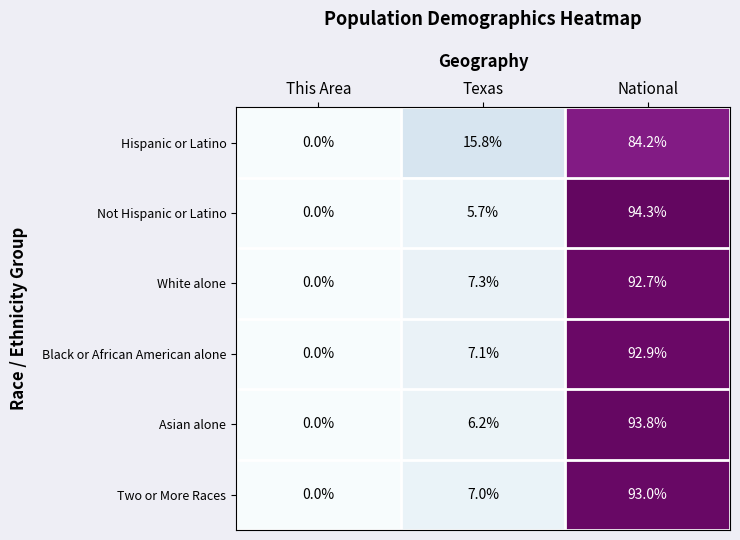

Reading left to right, what are all the values shown in this chart?

Hispanic or Latino: This Area=0.0	Texas=15.8	National=84.2
Not Hispanic or Latino: This Area=0.0	Texas=5.7	National=94.3
White alone: This Area=0.0	Texas=7.3	National=92.7
Black or African American alone: This Area=0.0	Texas=7.1	National=92.9
Asian alone: This Area=0.0	Texas=6.2	National=93.8
Two or More Races: This Area=0.0	Texas=7.0	National=93.0